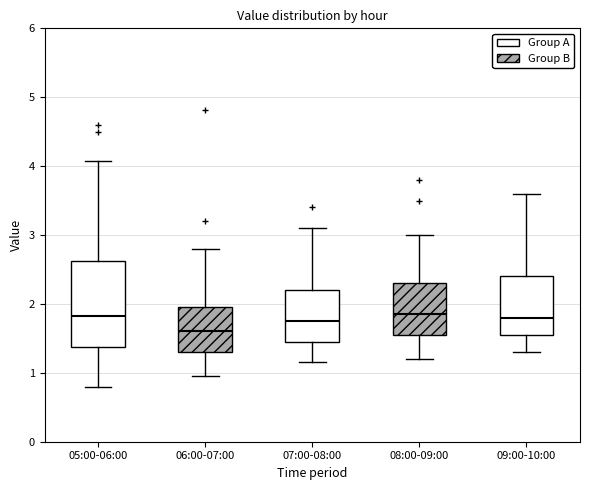

Where does the upper whisker of the box for 09:00-10:00 end on the y-axis? The values are not printed on the chart, so give them approximately, as read against the axis.

3.6